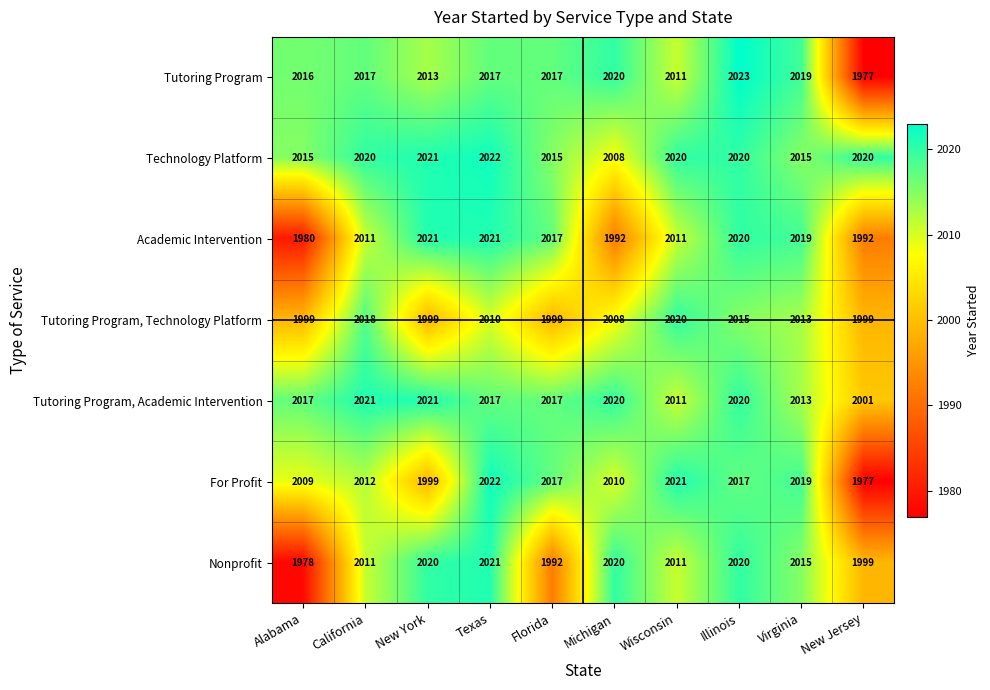

Rank the series at Alabama from highest to lowest value.

Tutoring Program, Academic Intervention, Tutoring Program, Technology Platform, For Profit, Tutoring Program, Technology Platform, Academic Intervention, Nonprofit